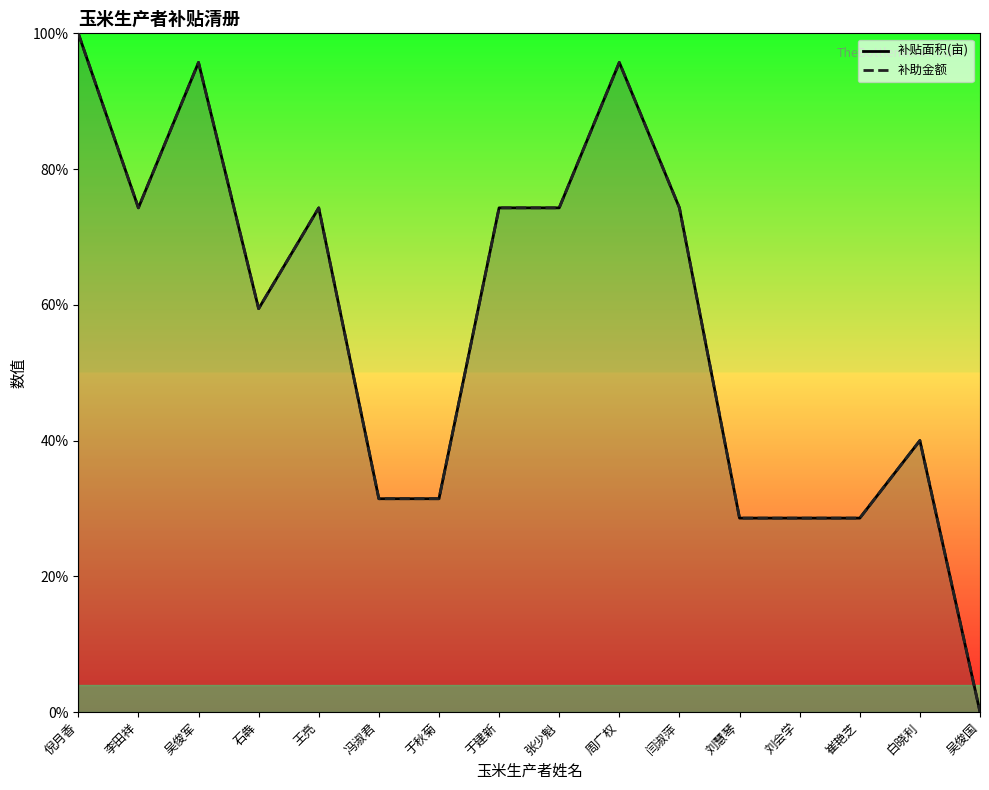

Which series has the largest total across all categories?

补贴面积(亩)